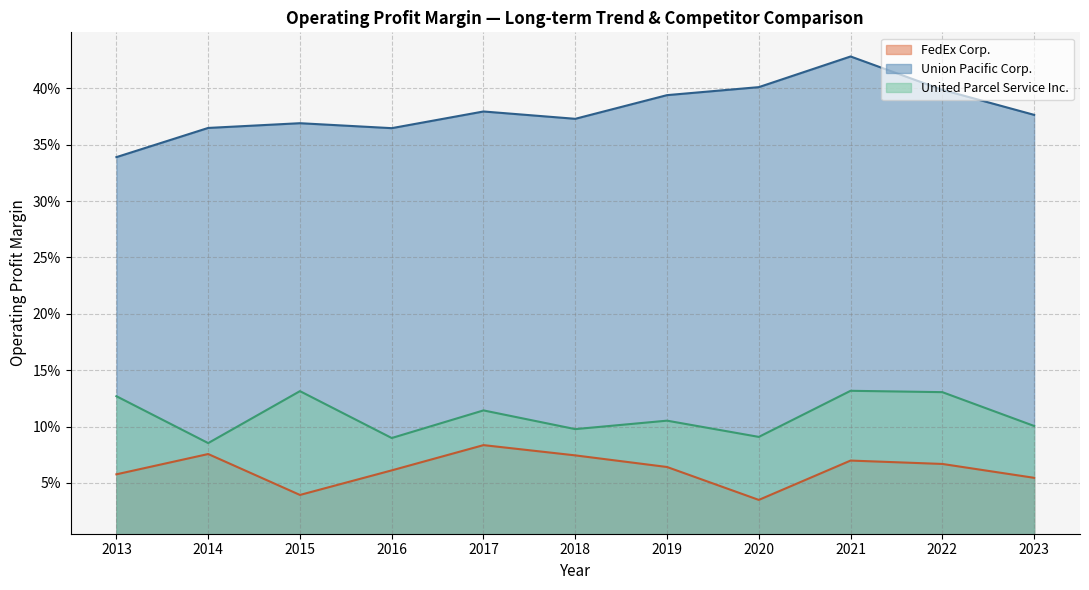

Which series has the largest total across all categories?

Union Pacific Corp.